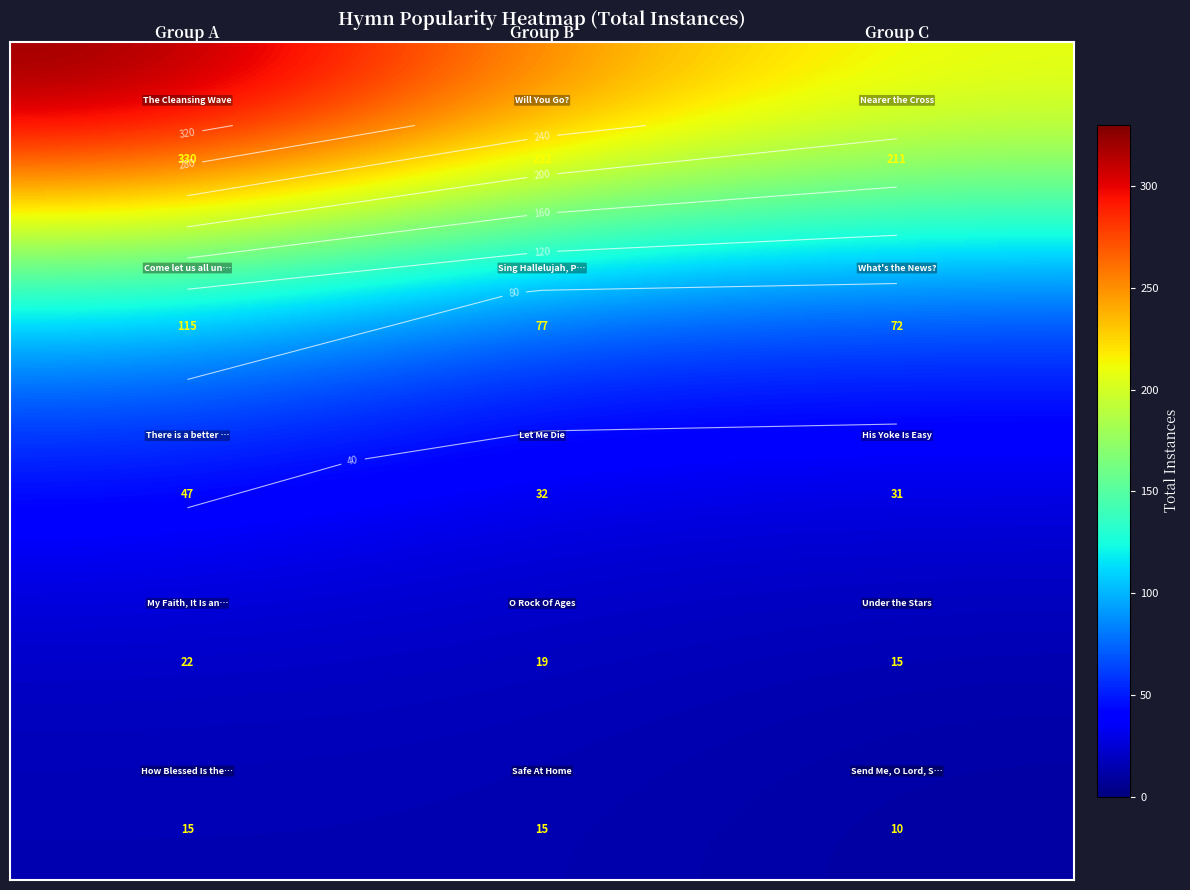

At how many categories does at least one series exceed 64?

3